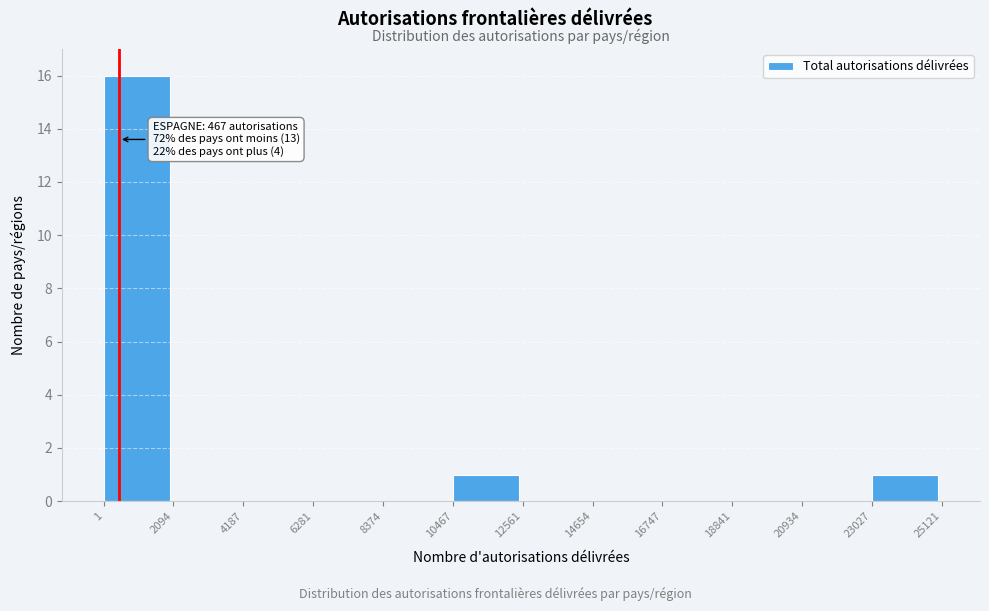

Which range on the x-axis has the tallest bar?

1 to 2094